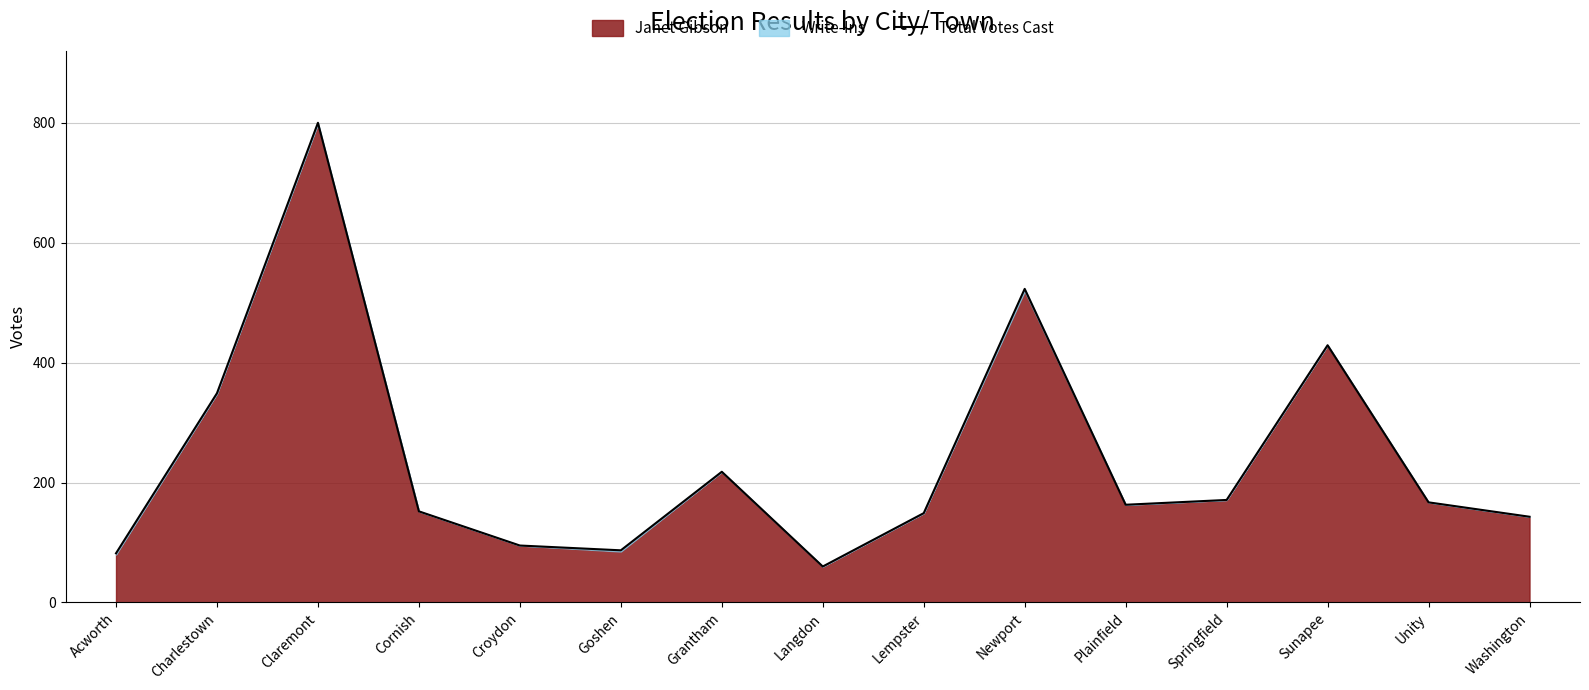

At which label does the data first exceed 163?

Charlestown